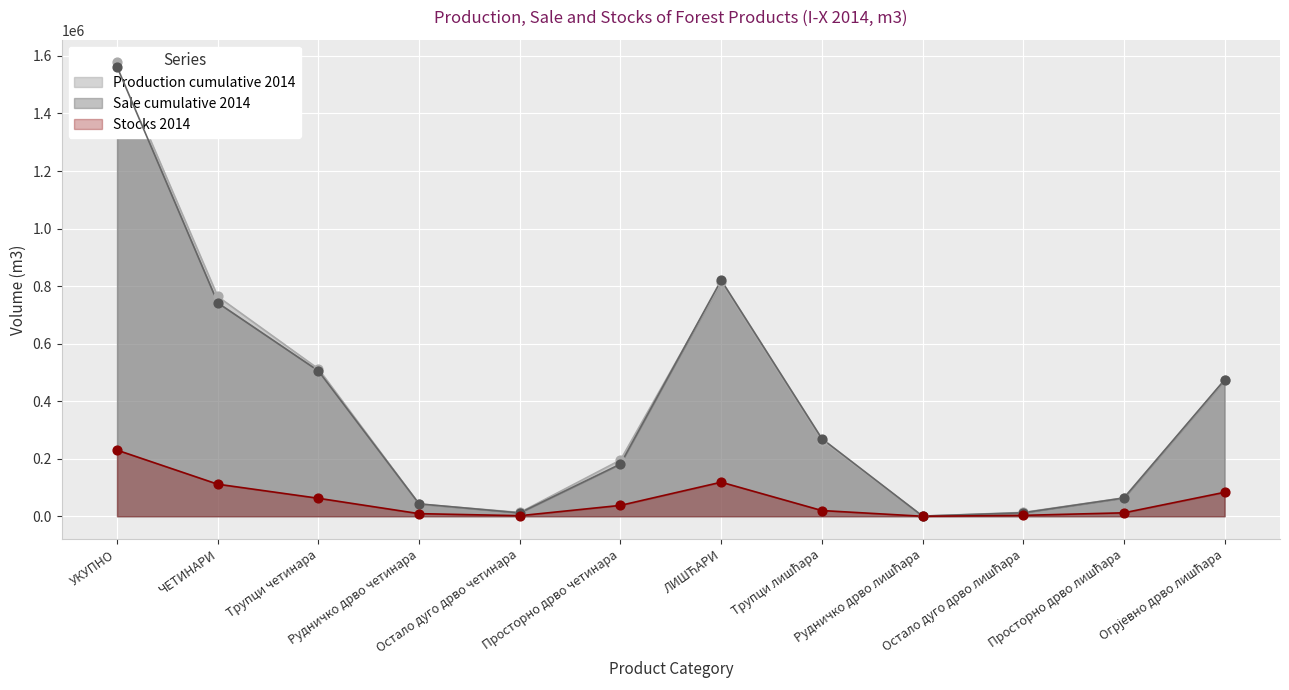

Which series reaches the maximum Y coordinate?

Production cumulative 2014